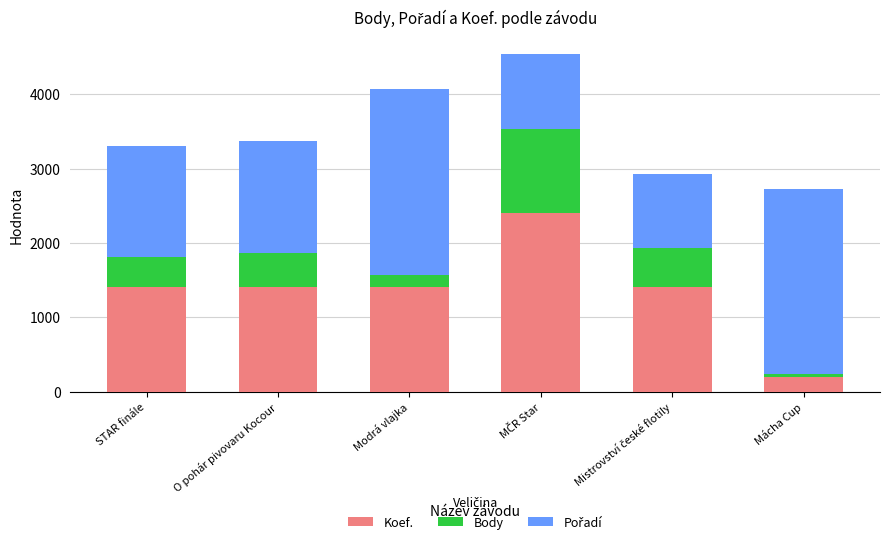

What is the difference between the maximum and second lowest values in the Koef. series?

1000.0